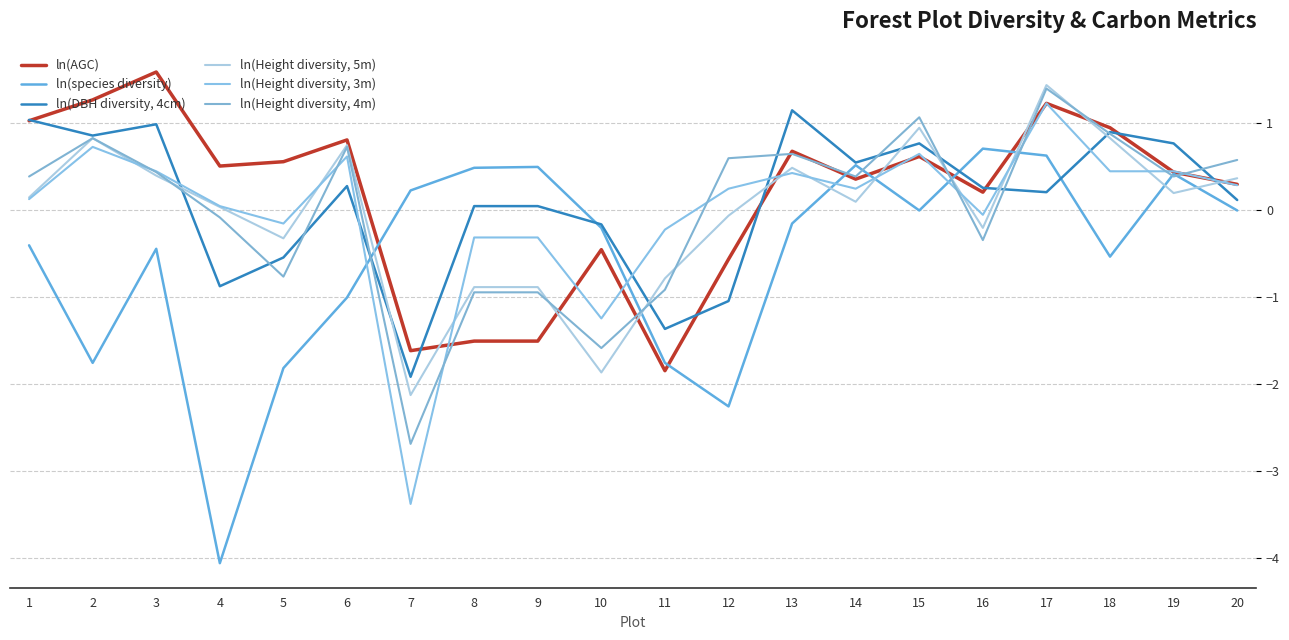

Reading left to right, transcribe all the data shown in this chart.

ln(AGC): 1=1.0	2=1.3	3=1.6	4=0.5	5=0.6	6=0.8	7=-1.6	8=-1.5	9=-1.5	10=-0.5	11=-1.9	12=-0.6	13=0.7	14=0.3	15=0.6	16=0.2	17=1.2	18=0.9	19=0.4	20=0.3
ln(species diversity): 1=-0.4	2=-1.8	3=-0.5	4=-4.1	5=-1.8	6=-1.0	7=0.2	8=0.5	9=0.5	10=-0.2	11=-1.8	12=-2.3	13=-0.2	14=0.5	15=-0.0	16=0.7	17=0.6	18=-0.5	19=0.4	20=-0.0
ln(DBH diversity, 4cm): 1=1.0	2=0.8	3=1.0	4=-0.9	5=-0.6	6=0.3	7=-1.9	8=0.0	9=0.0	10=-0.2	11=-1.4	12=-1.1	13=1.1	14=0.5	15=0.8	16=0.2	17=0.2	18=0.9	19=0.8	20=0.1
ln(Height diversity, 5m): 1=0.1	2=0.8	3=0.4	4=0.0	5=-0.3	6=0.7	7=-2.1	8=-0.9	9=-0.9	10=-1.9	11=-0.8	12=-0.1	13=0.5	14=0.1	15=0.9	16=-0.2	17=1.4	18=0.8	19=0.2	20=0.4
ln(Height diversity, 3m): 1=0.1	2=0.7	3=0.4	4=0.0	5=-0.2	6=0.6	7=-3.4	8=-0.3	9=-0.3	10=-1.2	11=-0.2	12=0.2	13=0.4	14=0.2	15=0.6	16=-0.1	17=1.2	18=0.4	19=0.4	20=0.3
ln(Height diversity, 4m): 1=0.4	2=0.8	3=0.4	4=-0.1	5=-0.8	6=0.7	7=-2.7	8=-0.9	9=-0.9	10=-1.6	11=-0.9	12=0.6	13=0.6	14=0.4	15=1.1	16=-0.3	17=1.4	18=0.9	19=0.4	20=0.6